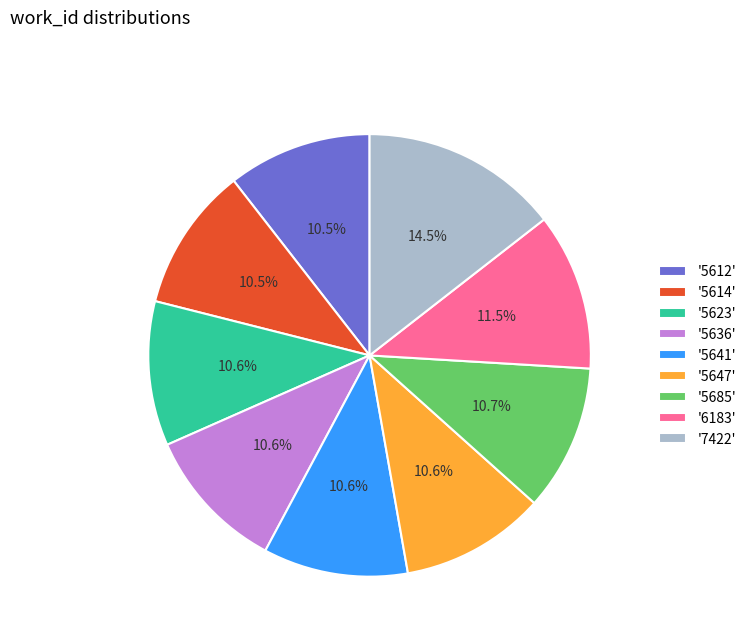

Is the sum of '5685' and '5614' greater than half?

No